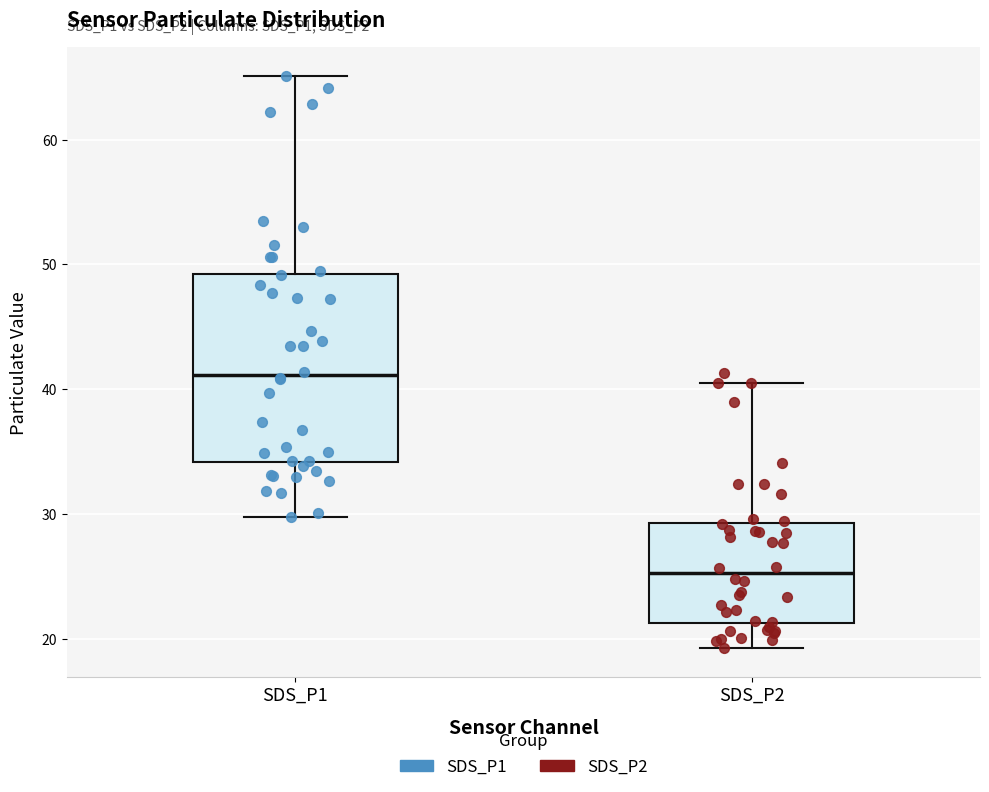

Where does the lower whisker of the box for SDS_P2 end on the y-axis? The values are not printed on the chart, so give them approximately, as read against the axis.

19